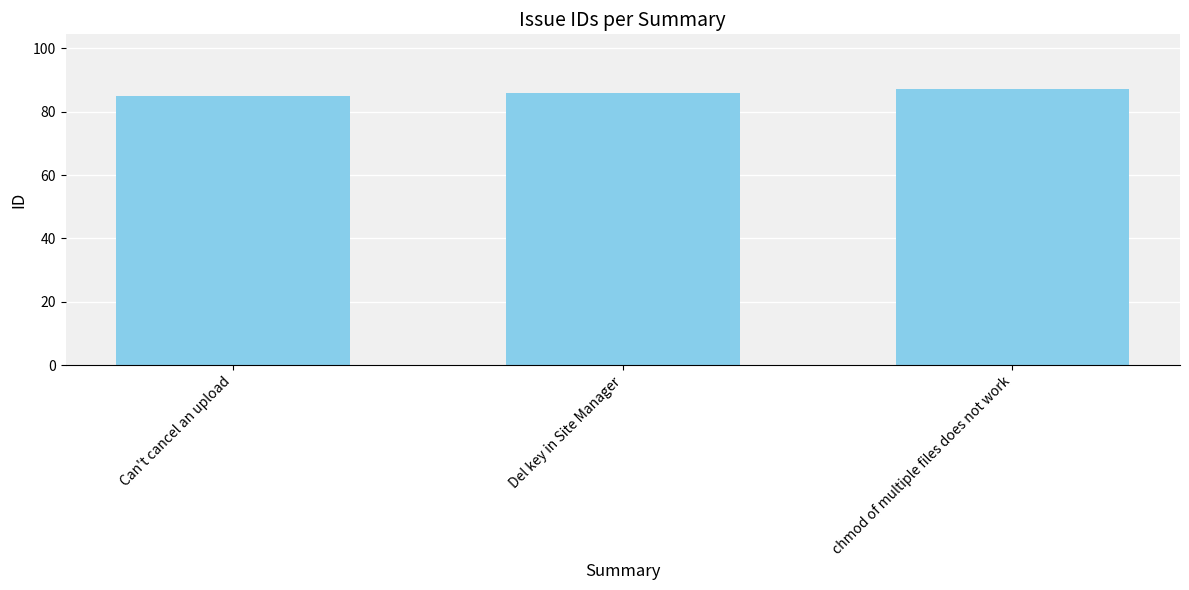

What is the sum of all values?

258